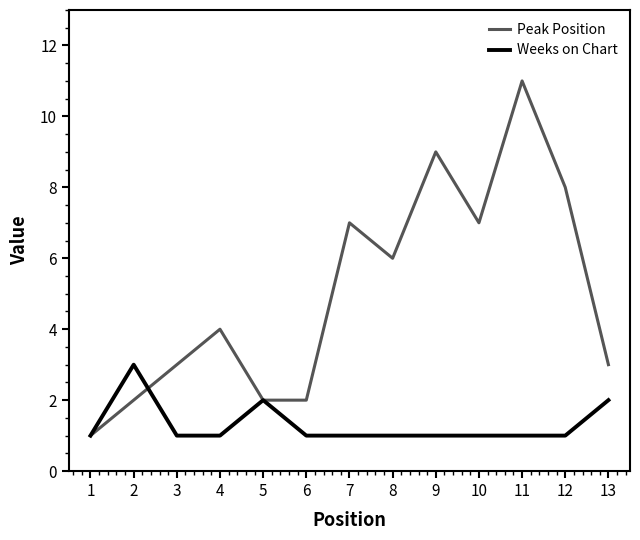

What is the total value across all series at 5?

4